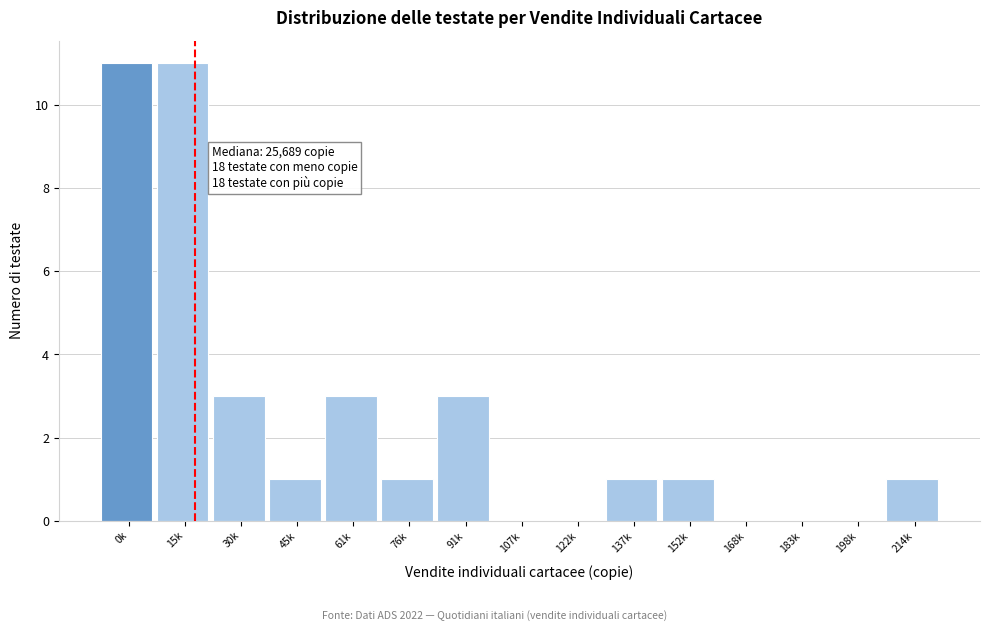

Reading right to left, transcribe all the data shown in this chart.

214k=1	198k=0	183k=0	168k=0	152k=1	137k=1	122k=0	107k=0	91k=3	76k=1	61k=3	45k=1	30k=3	15k=11	0k=11